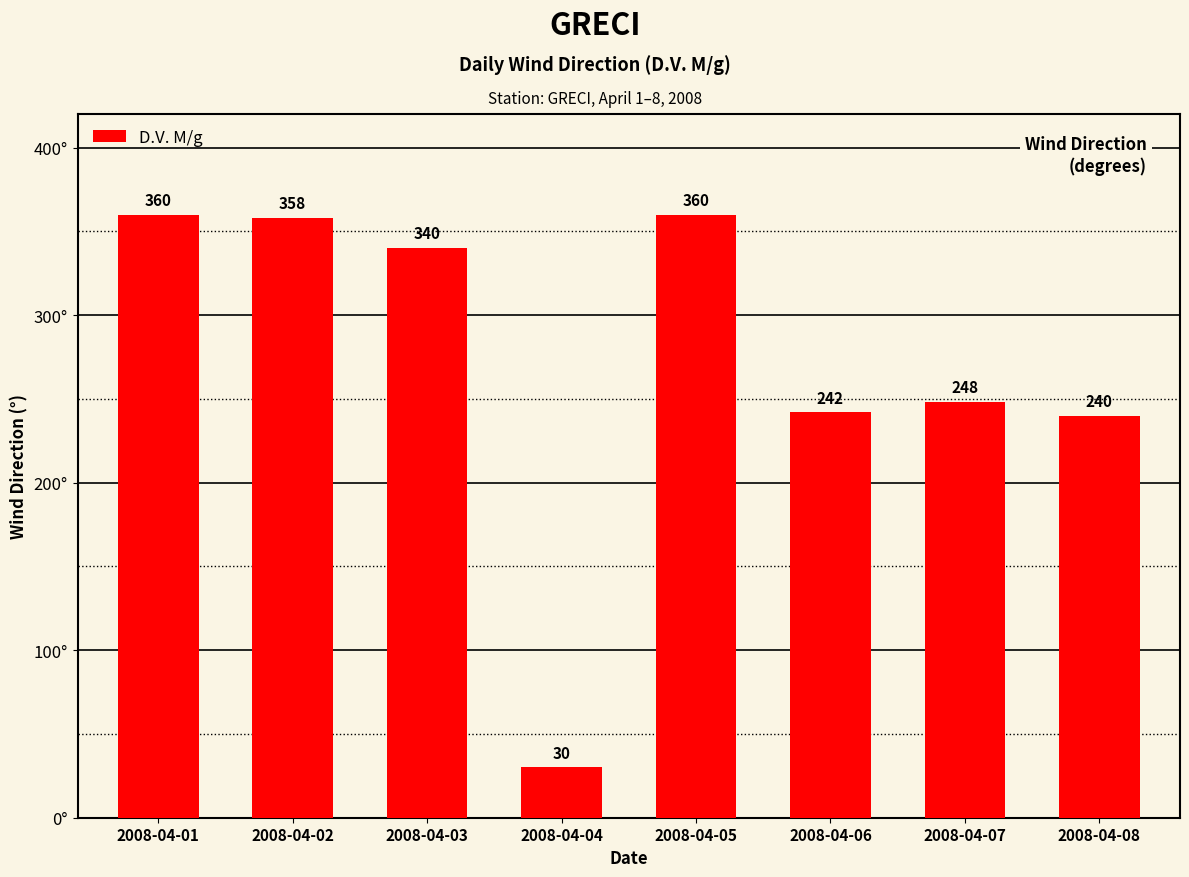

Does the chart contain any negative values?

No